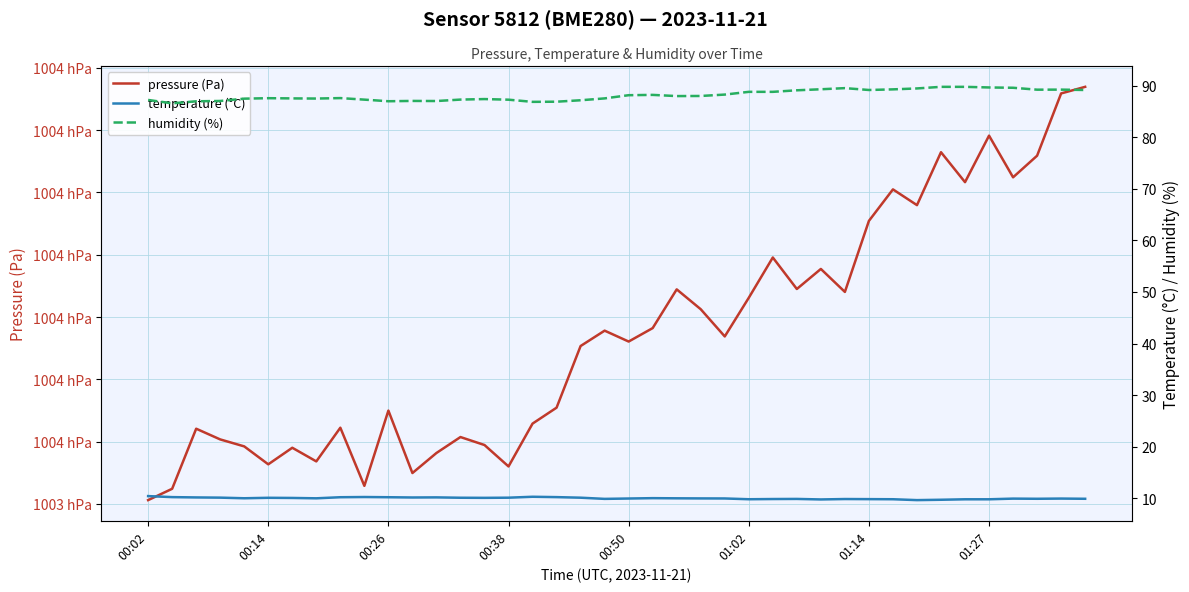

Which series has the widest spread of values?

pressure (Pa)